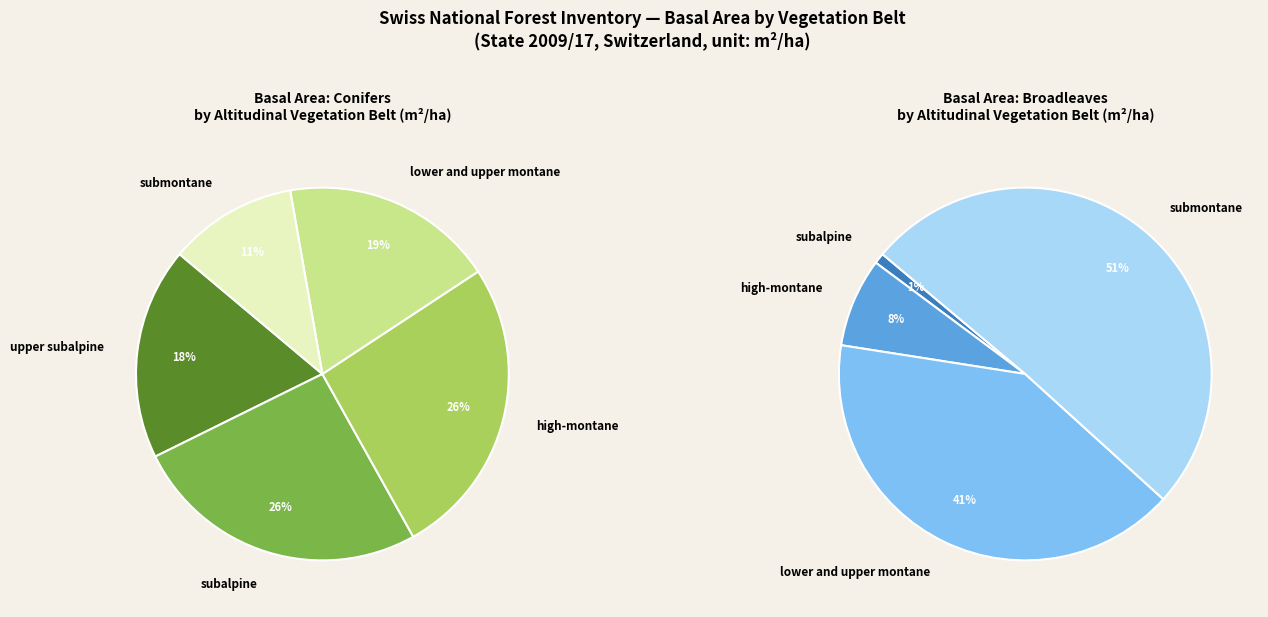

How many slices are in this pie chart?

5